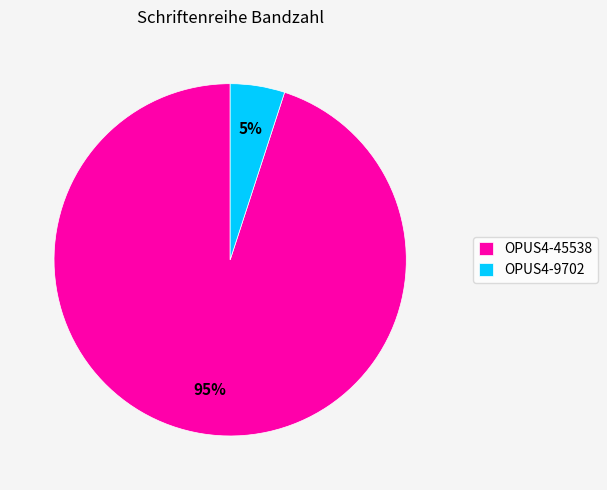

How many segments does this pie chart have?

2